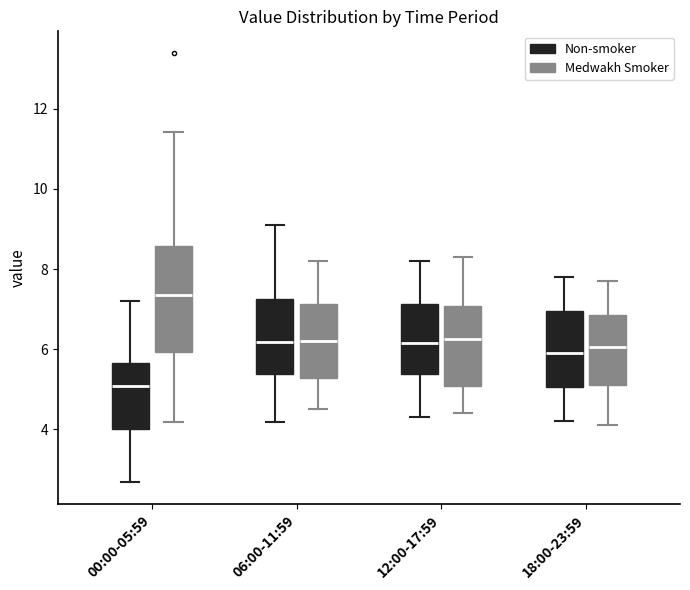

Where does the median line of the box for 06:00-11:59 (Medwakh Smoker) sit on the y-axis? The values are not printed on the chart, so give them approximately, as read against the axis.

6.2